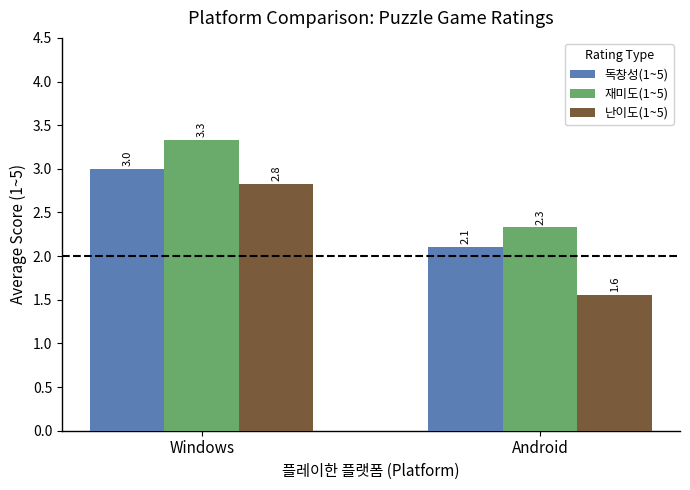

What is the difference between the highest and lowest values at Windows?

0.5